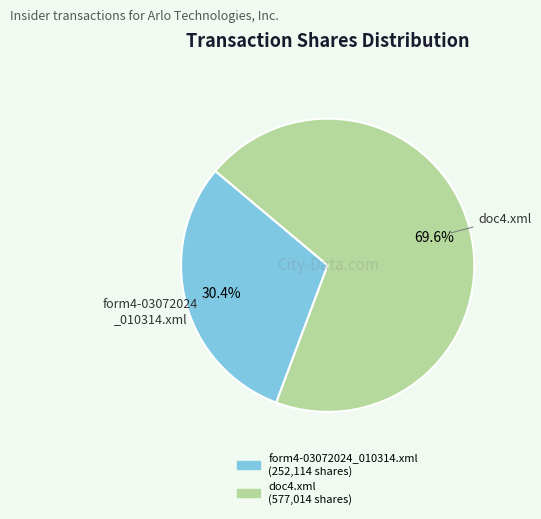

Is it true that form4-03072024_010314.xml is 39% of the pie?

False